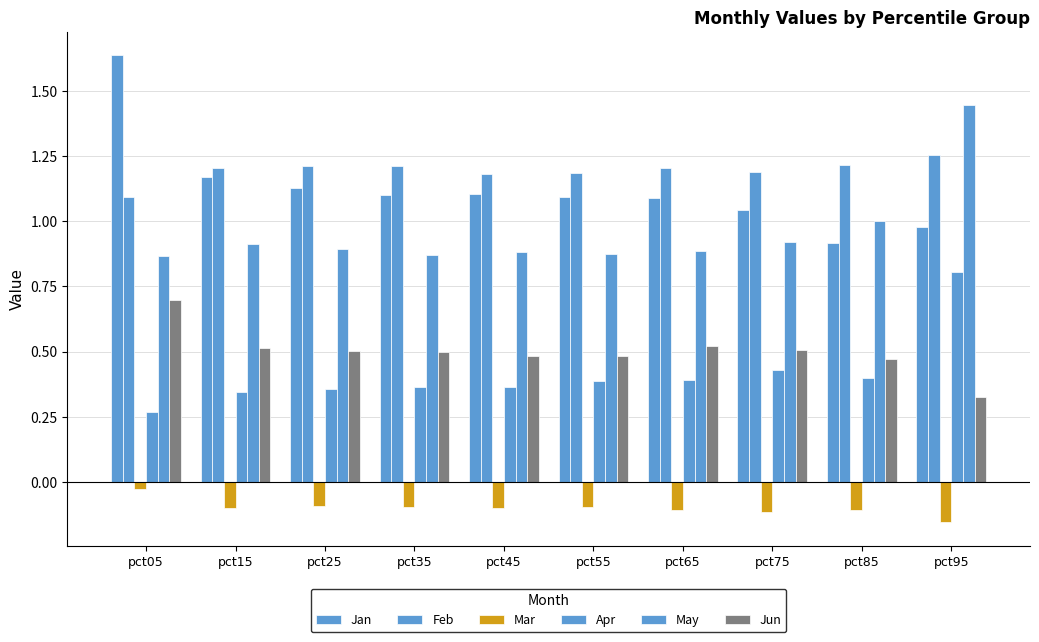

How many bars are there in each group?

6